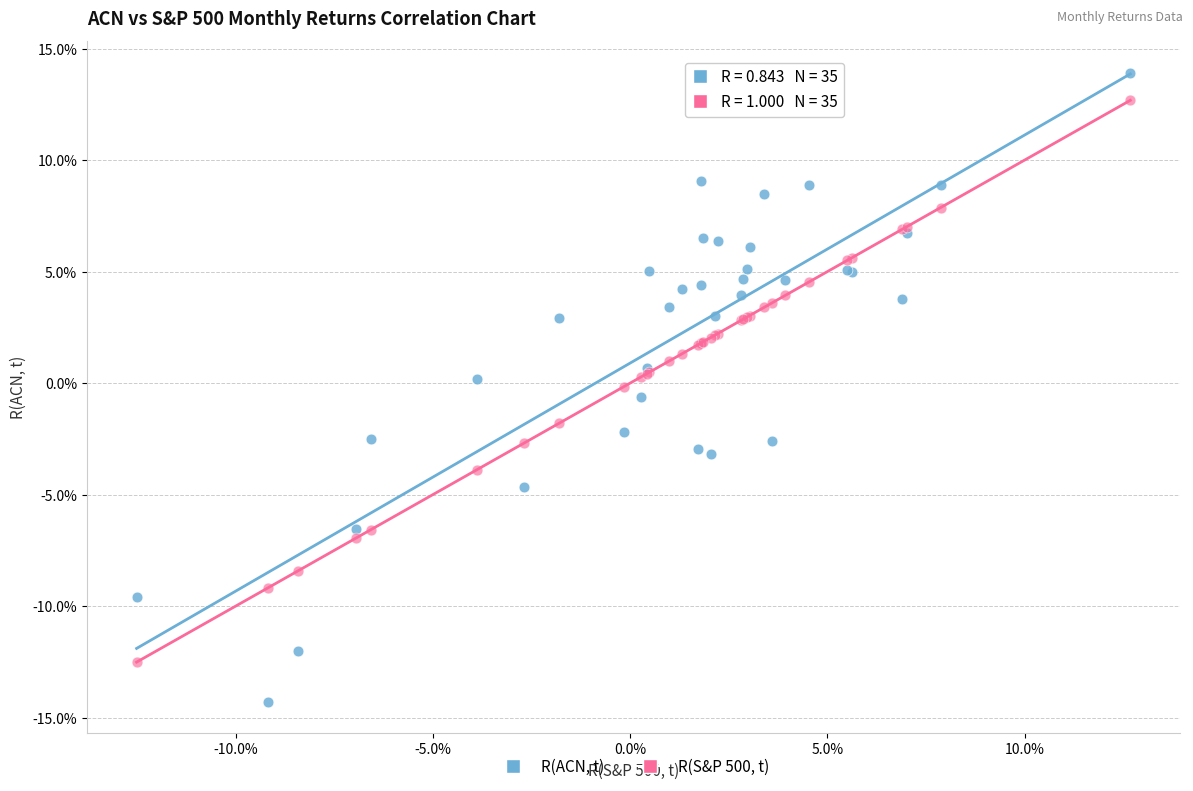

Which series reaches the minimum Y coordinate?

R(ACN, t)